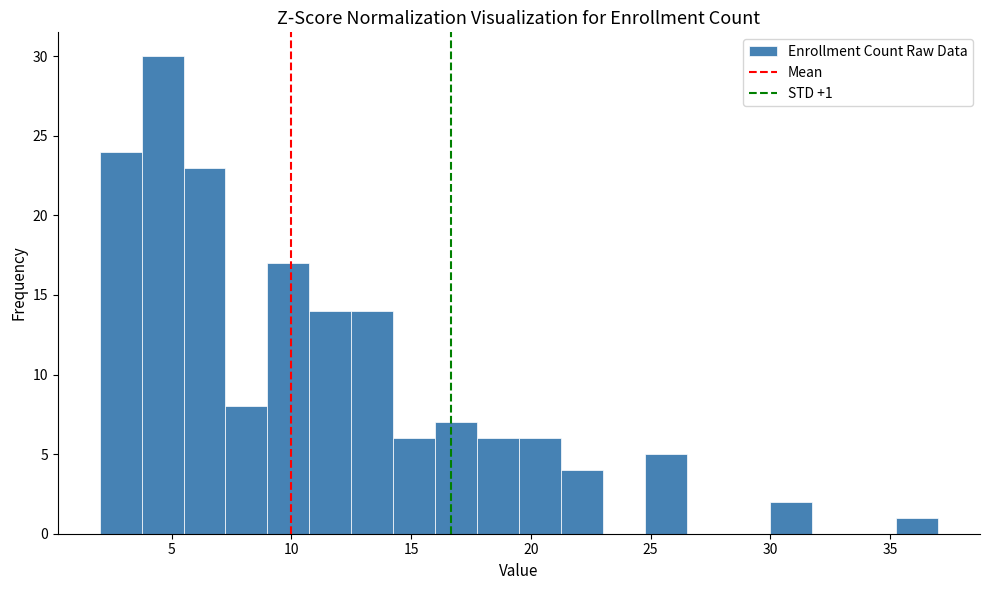

Read against the x-axis, roughly where is the centre of the tallest bar?

4.5